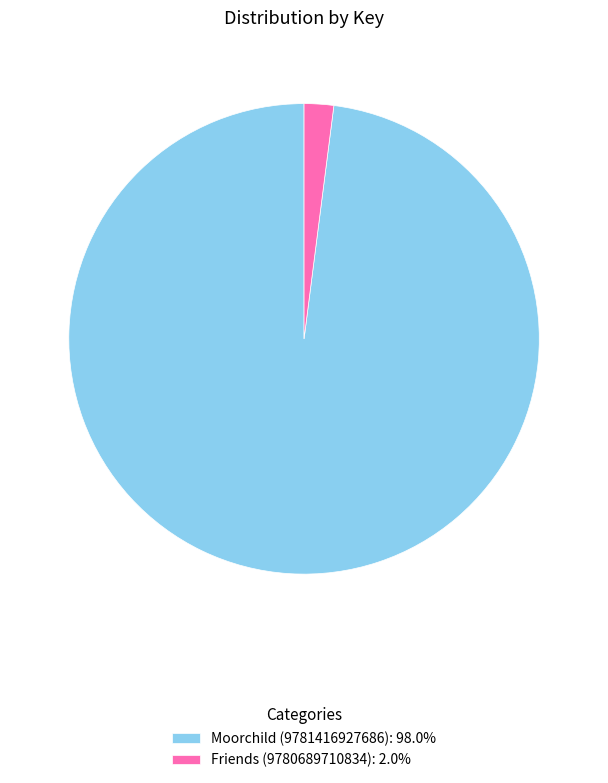

Do Friends (9780689710834) and Moorchild (9781416927686) together represent more than half of the pie?

Yes